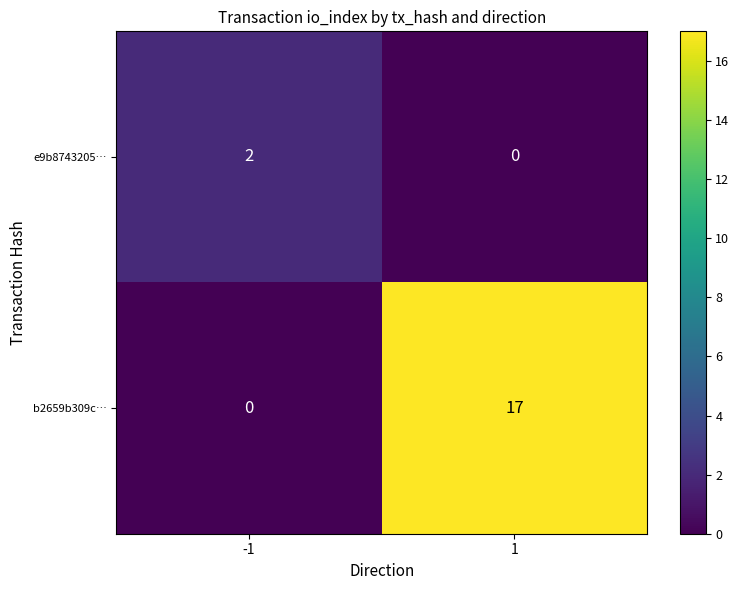

What is the difference between the highest and lowest values at -1?

2